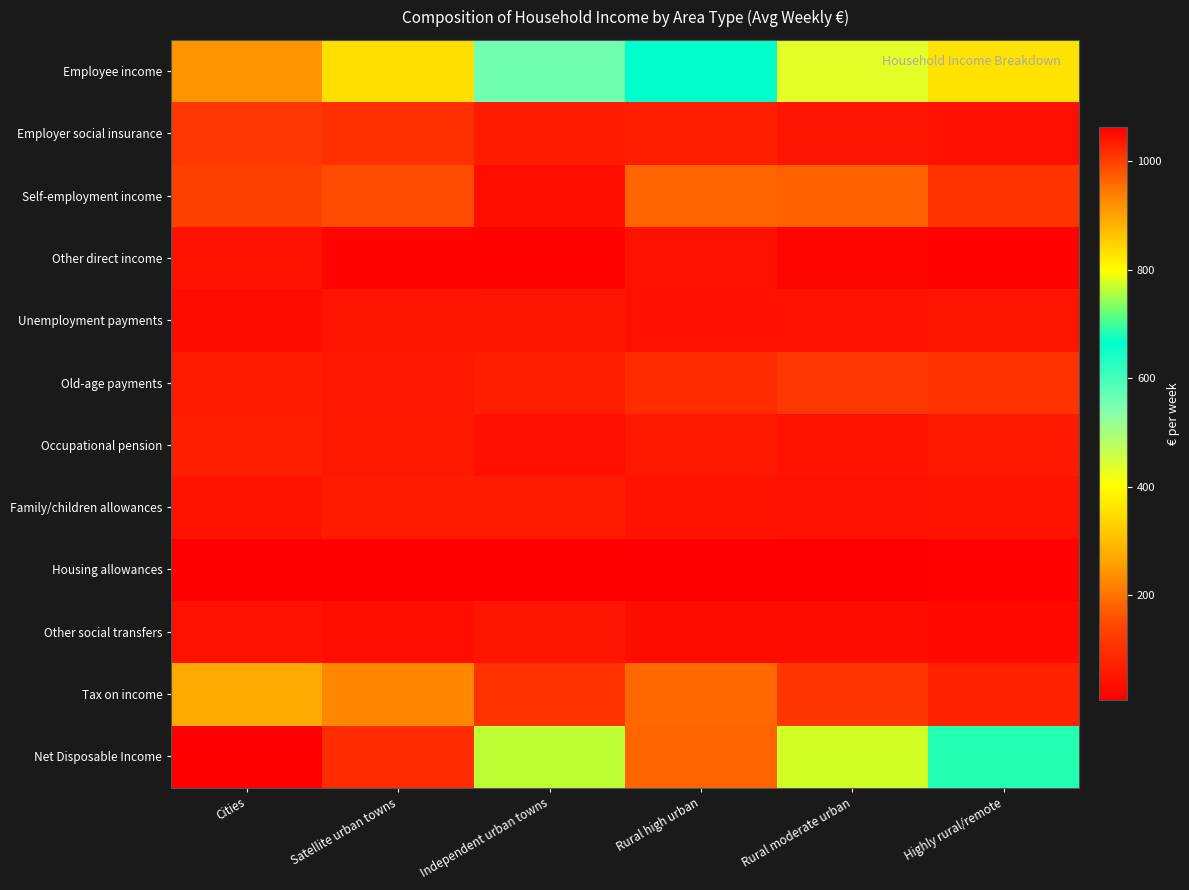

How many data points does each series have?

6